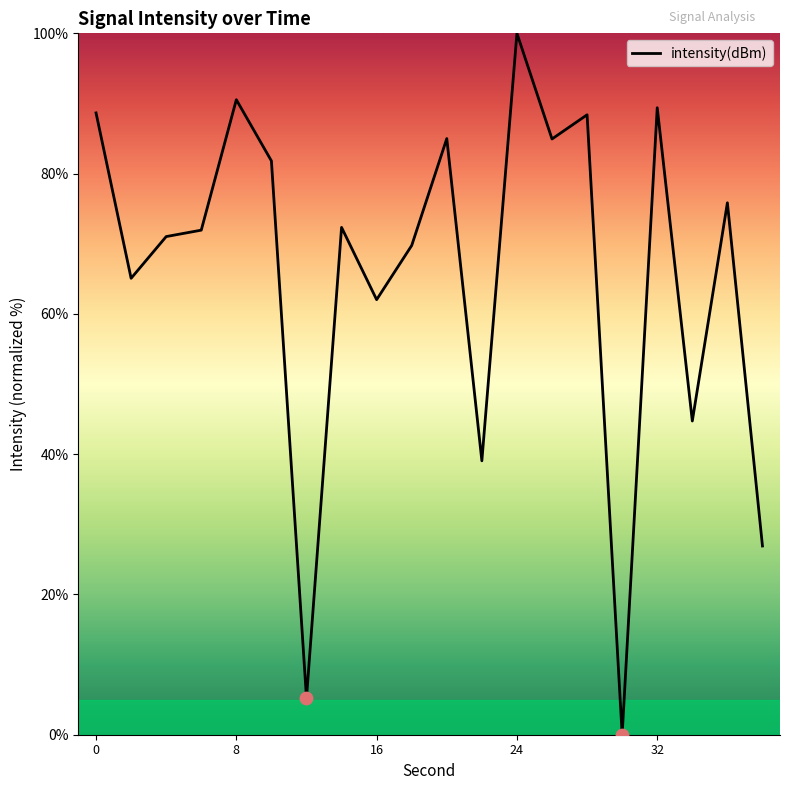

What is the maximum value shown in the chart?

100.0